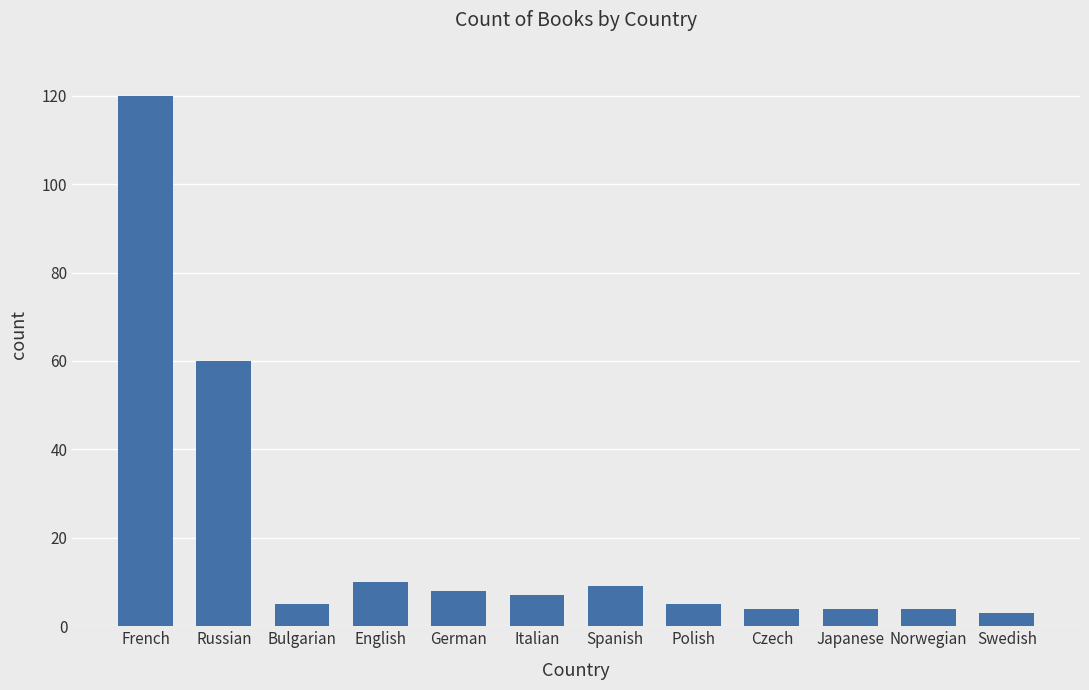

Where does the data first go above 7?

French